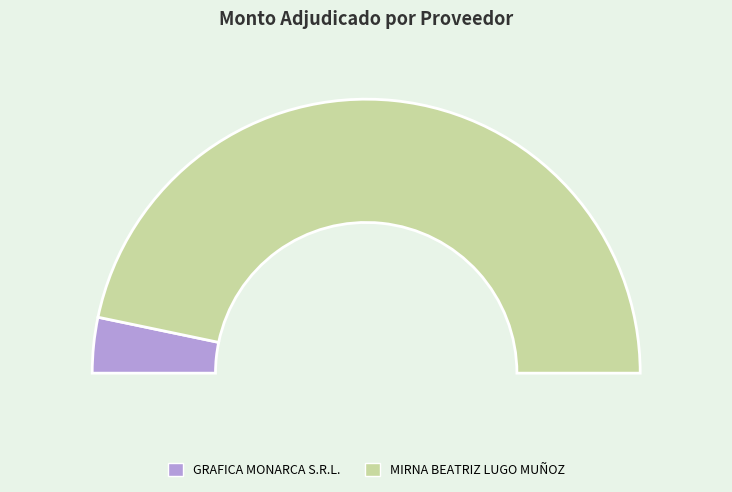

To the nearest percent, what is the difference between the GRAFICA MONARCA S.R.L. and MIRNA BEATRIZ LUGO MUÑOZ slice percentages?

87%